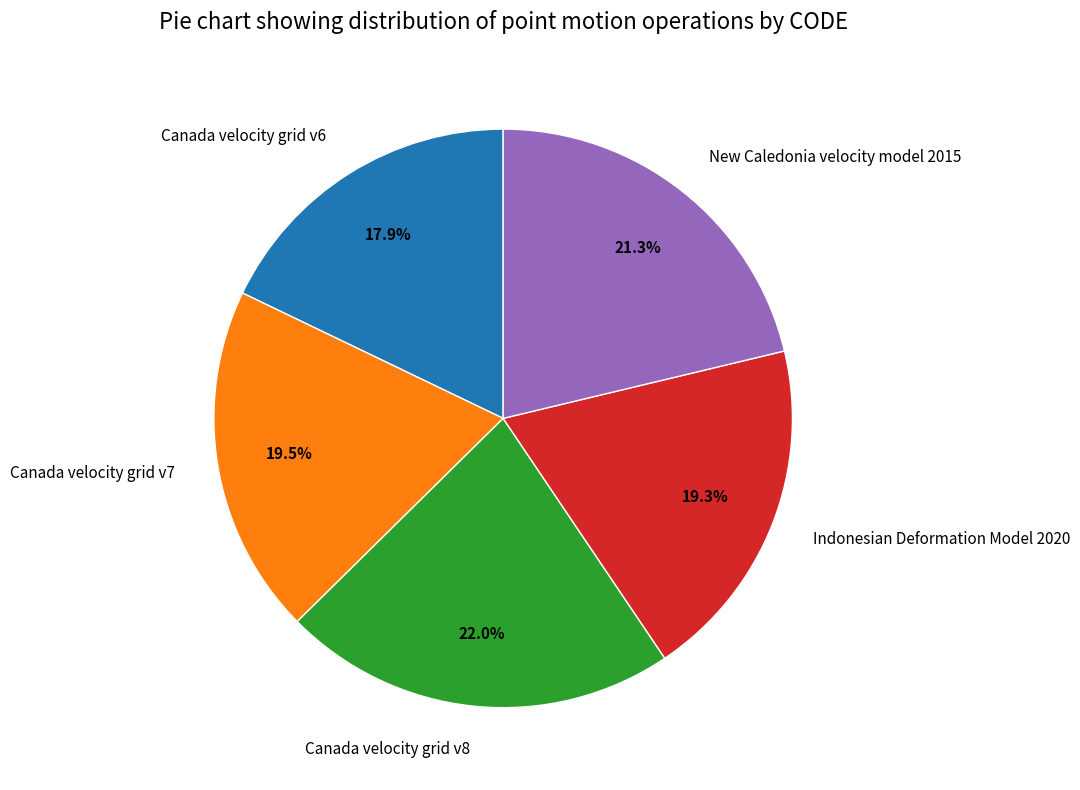

To the nearest percent, what is the average slice percentage?

20%